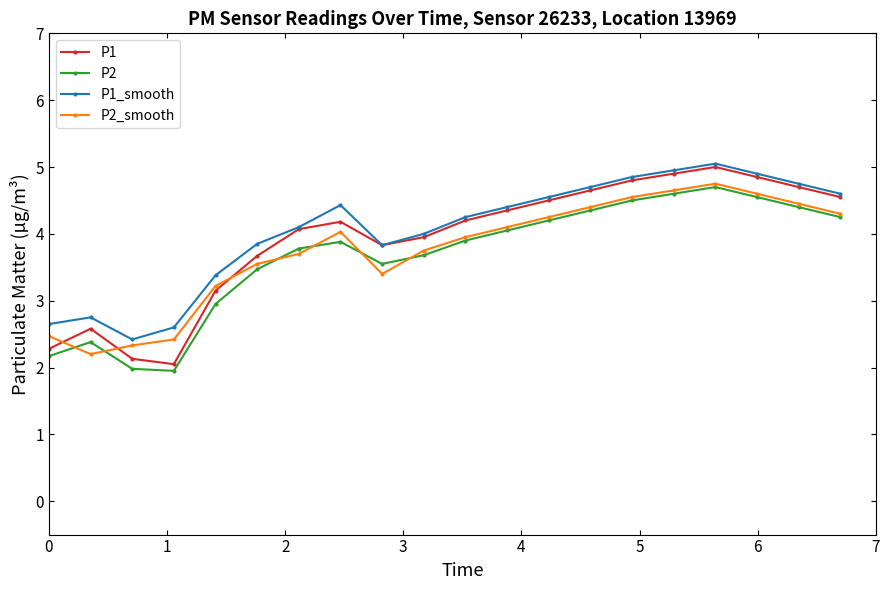

What is the value of the P1_smooth point at the 20th from the left?

4.6